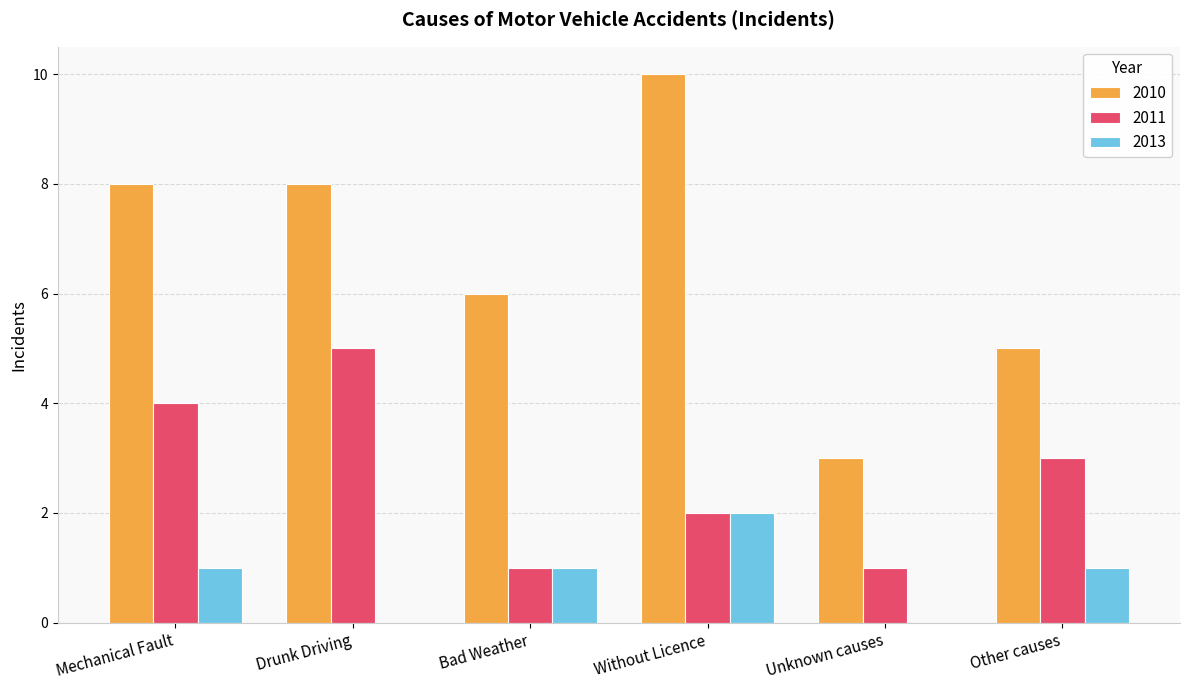

How many 2010 values are between 5 and 8?

4